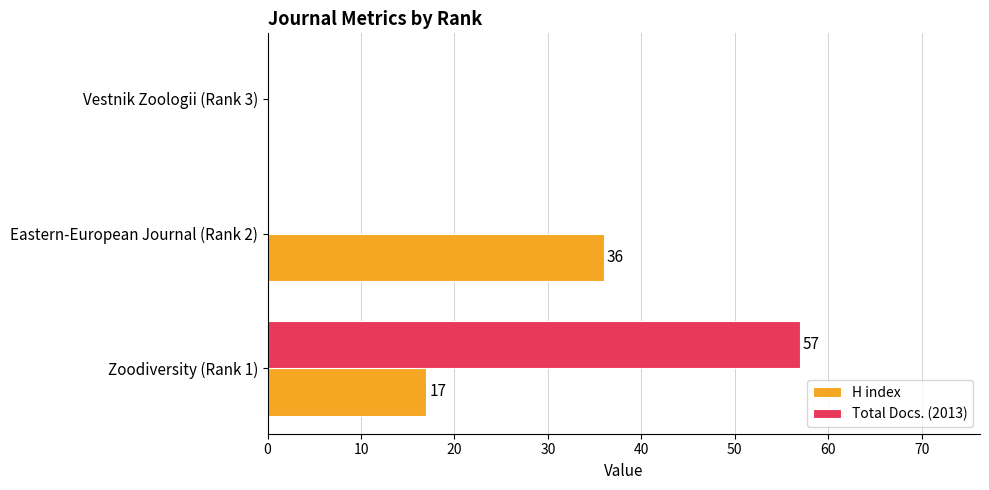

True or false: H index has a value of 0 at Vestnik Zoologii (Rank 3).

True